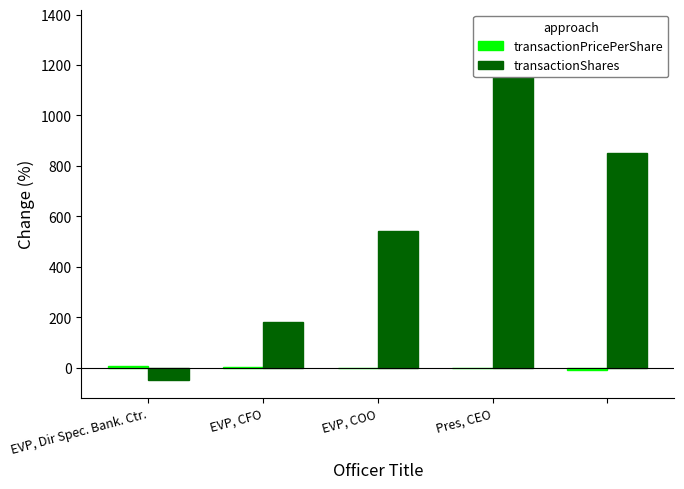

What is the label of the 4th bar from the right?

EVP, CFO